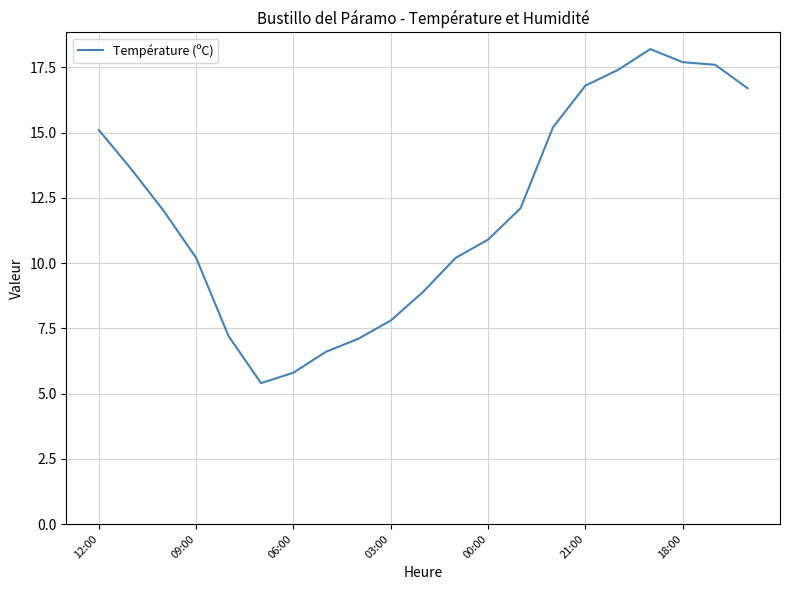

Reading left to right, what are all the values shown in this chart?

15.1	13.6	12.0	10.2	7.2	5.4	5.8	6.6	7.1	7.8	8.9	10.2	10.9	12.1	15.2	16.8	17.4	18.2	17.7	17.6	16.7